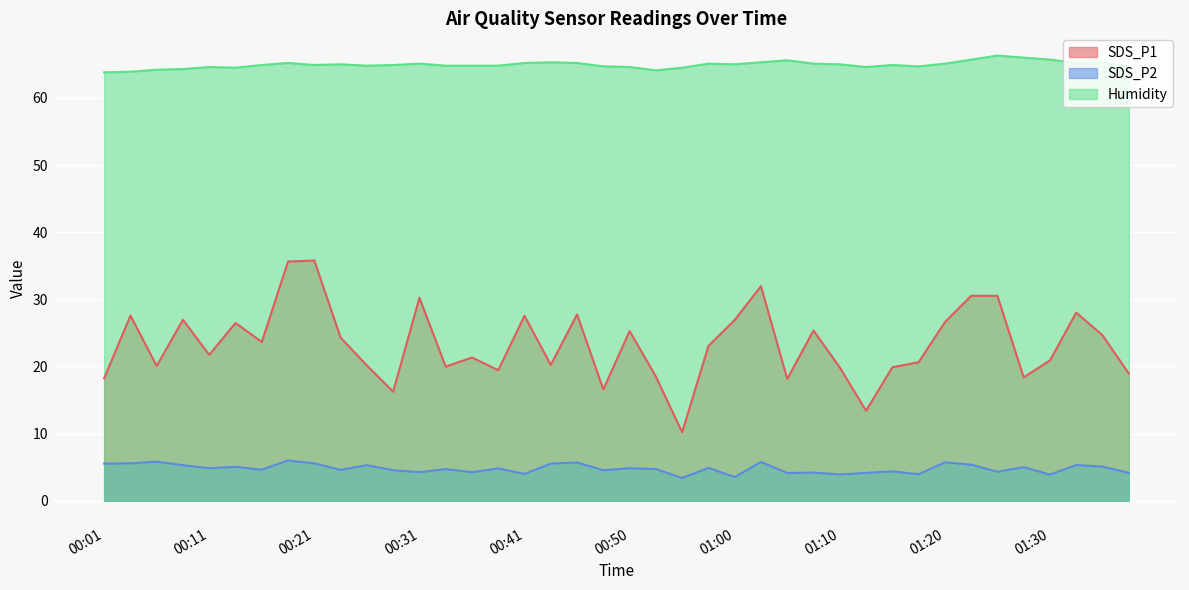

Read the Humidity value at 00:28.

64.9